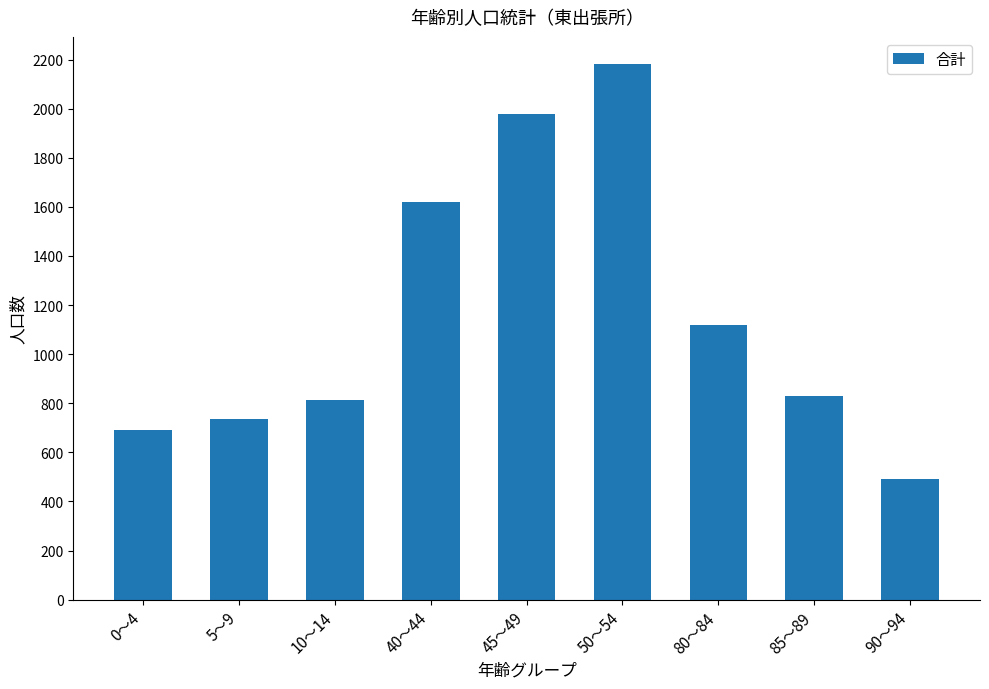

How many values are below 831?

4